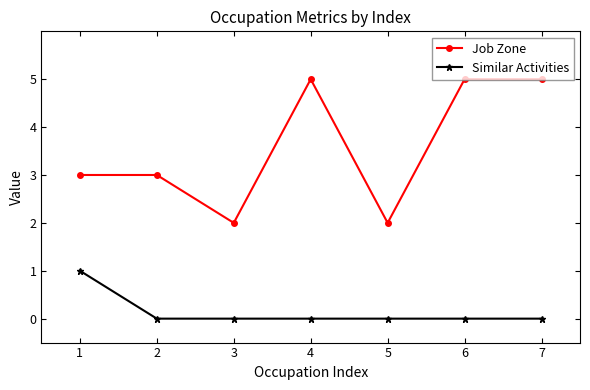

What is the maximum value for Similar Activities?

1